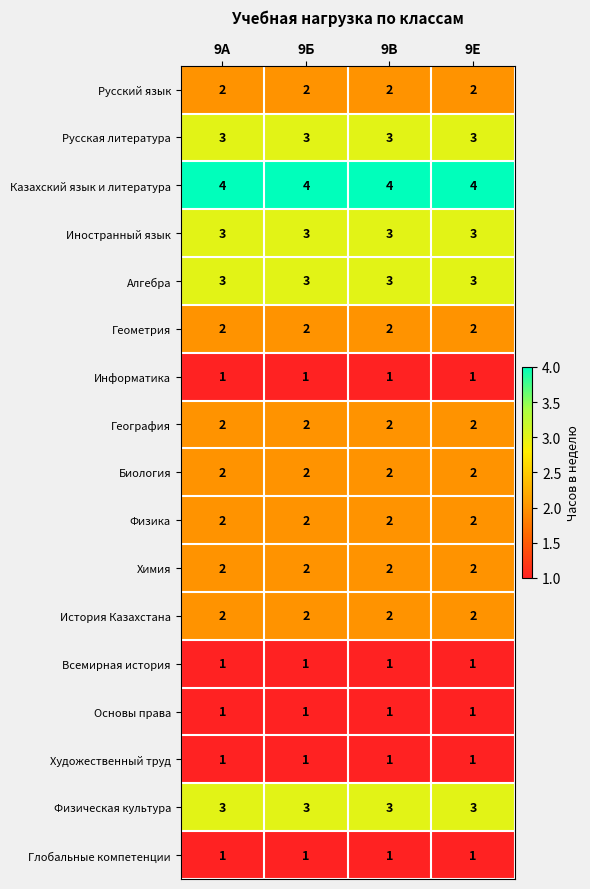

What is the sum of the География values at 9Е and 9Б?

4